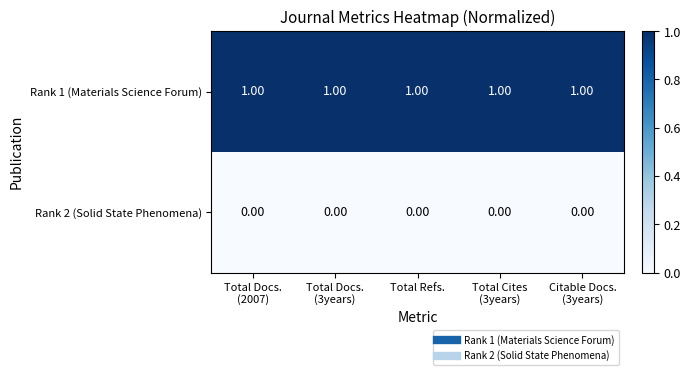

Which series has the largest total across all categories?

Rank 1 (Materials Science Forum)